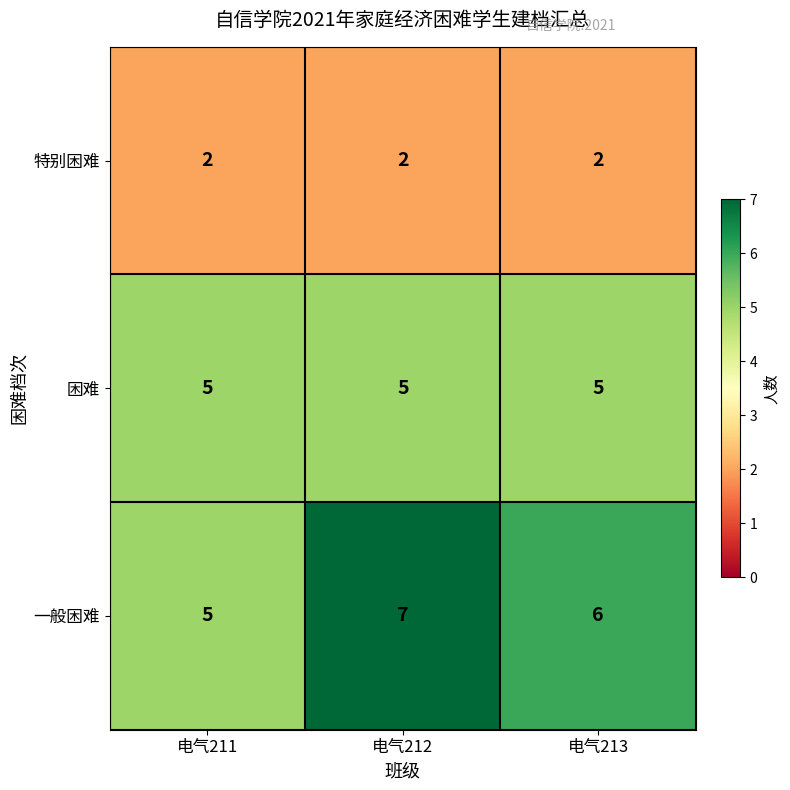

At how many categories does at least one series exceed 2?

3